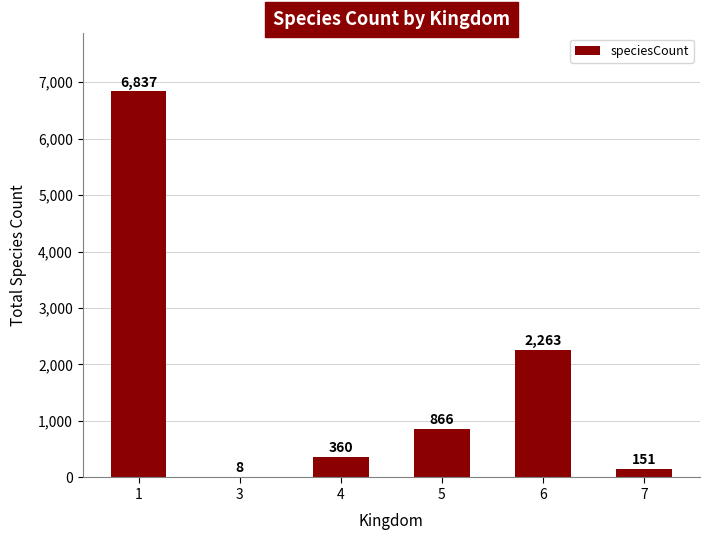

What is the change in value from 3 to 5?

+858